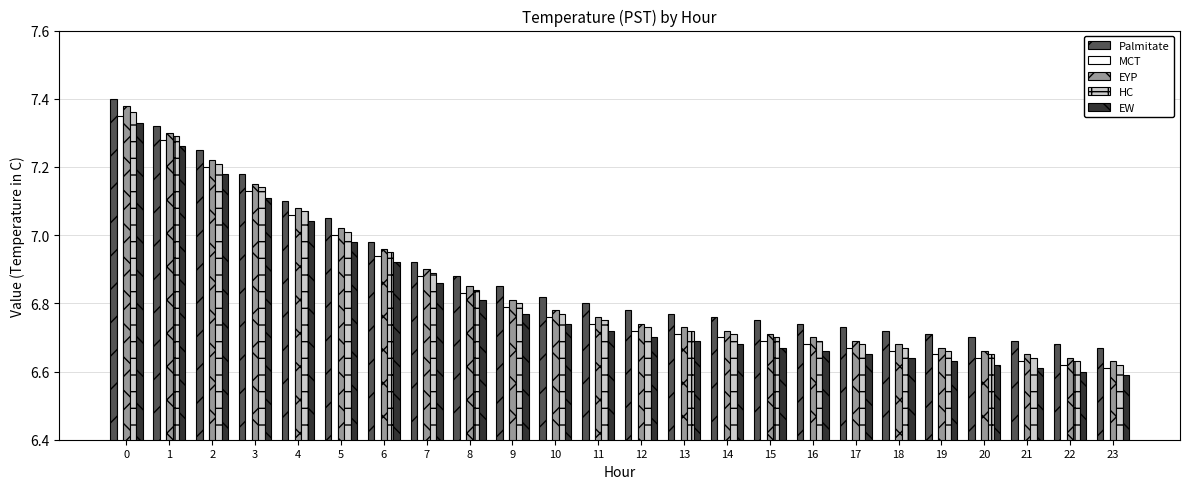

What is the difference between the highest and lowest values at 8?

0.1